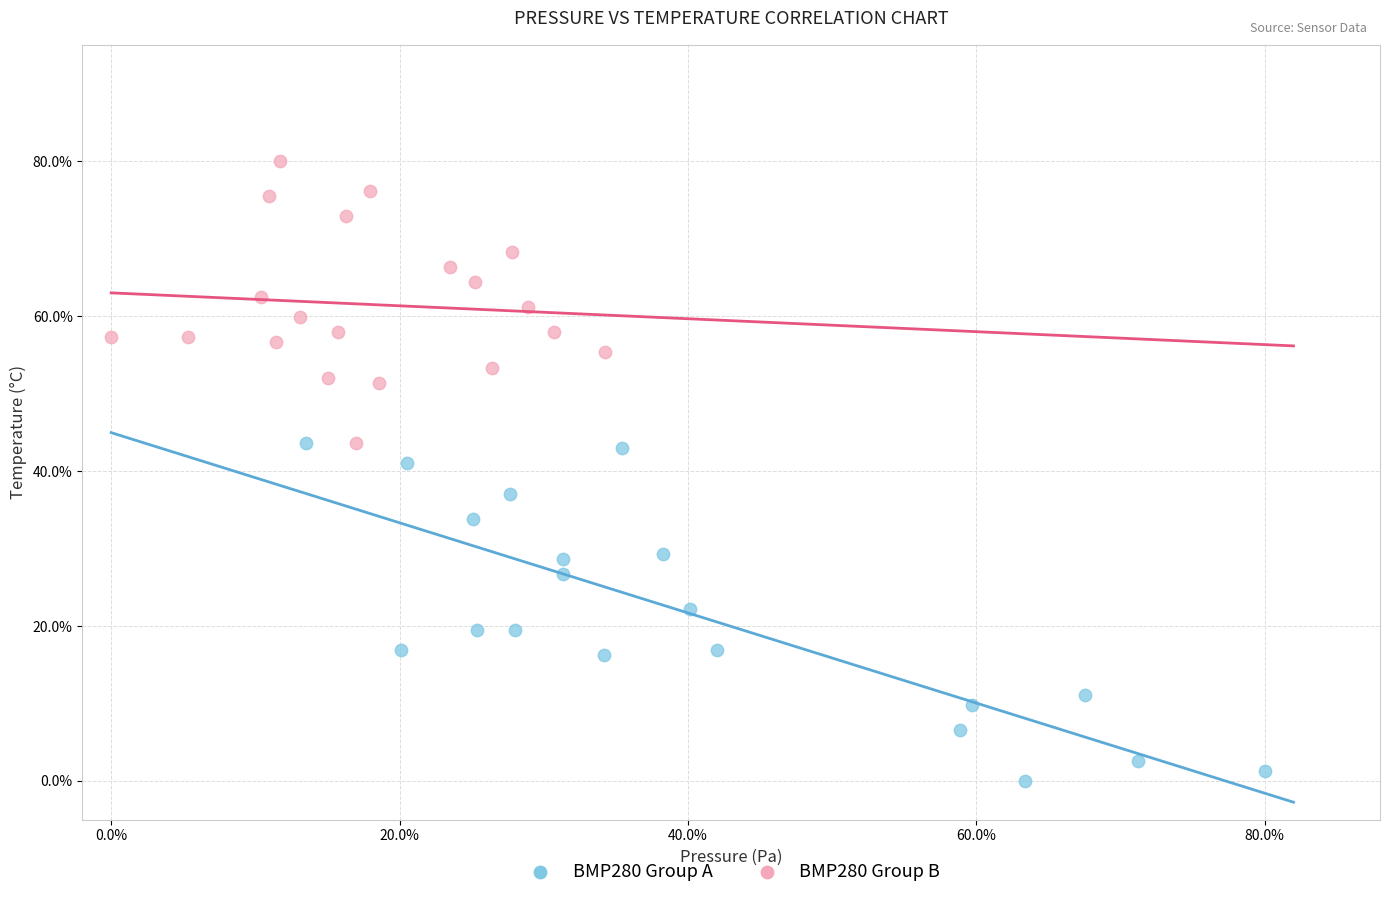

Which series has the largest Y range (max minus min)?

BMP280 Group A